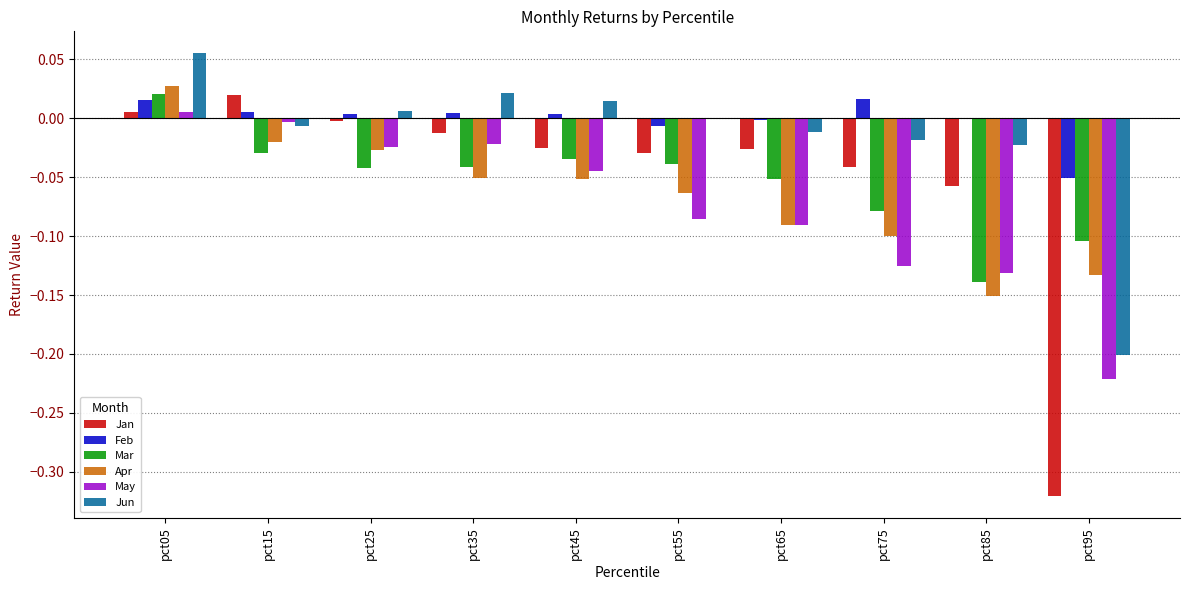

At which category is the sum across all series the highest?

pct05